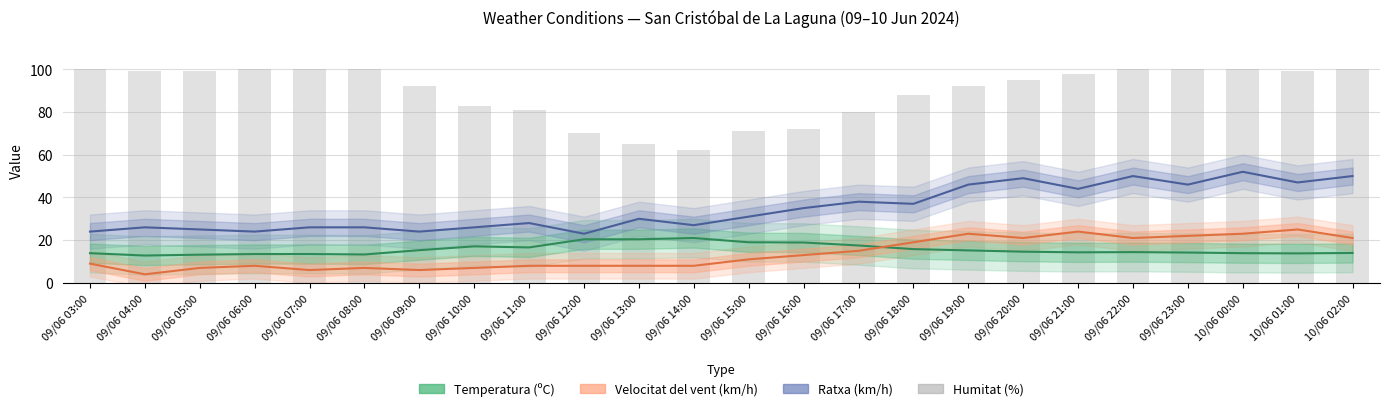

What is the label of the 14th bar from the right?

09/06 13:00